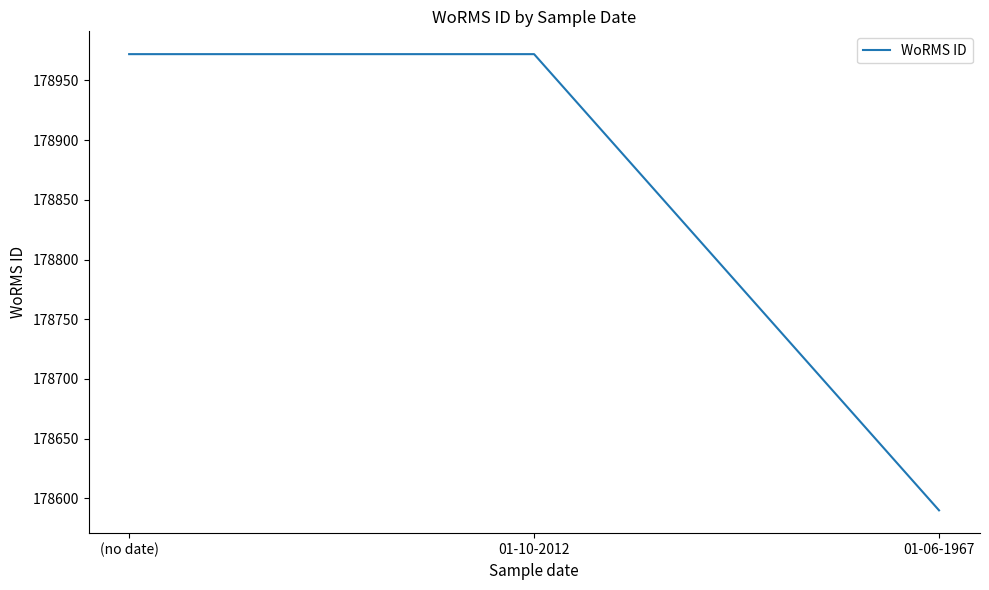

Count the values in the range 178590 to 178972.

3